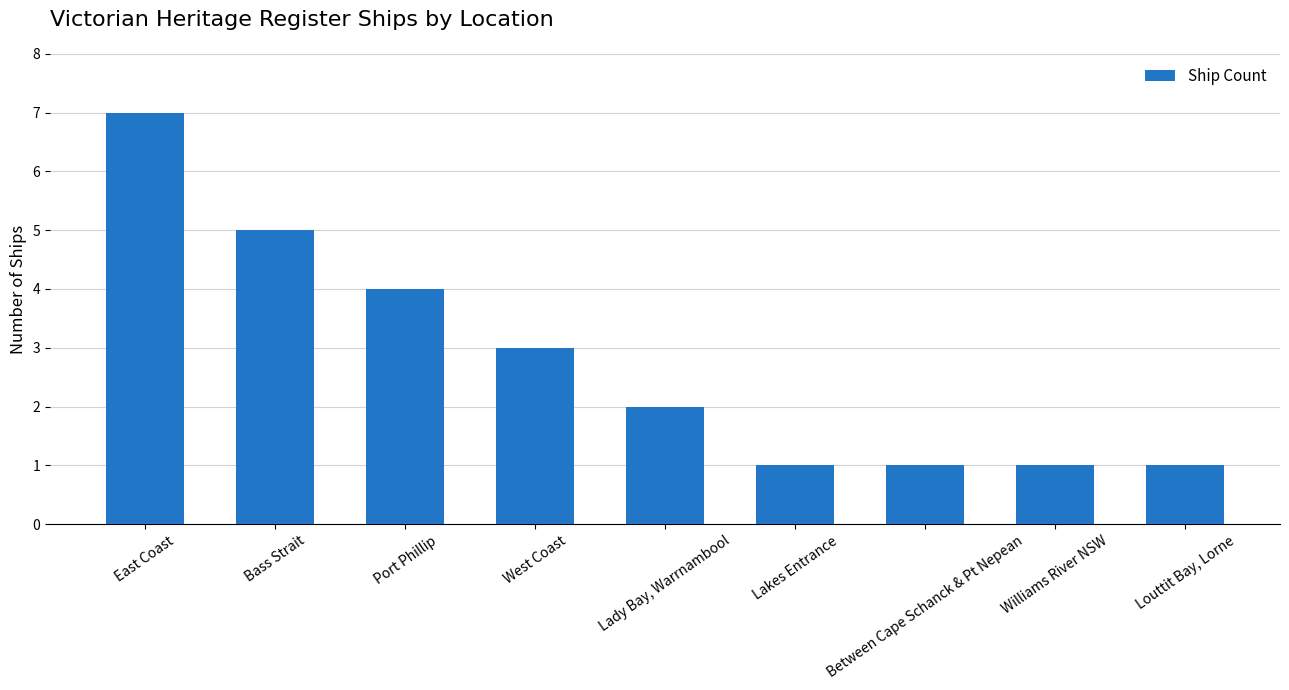

The chart shows a value of 2 at Louttit Bay, Lorne. True or false?

False